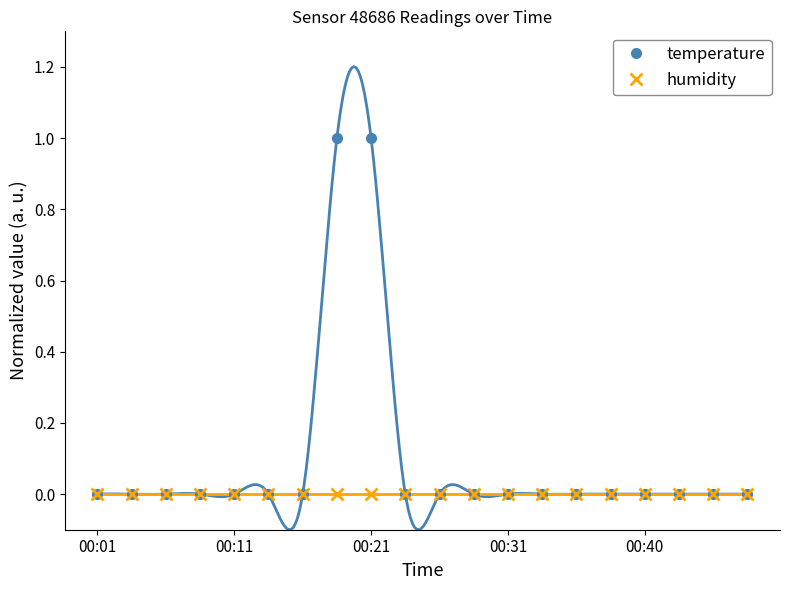

Where is temperature nearest to the value 0?

00:01